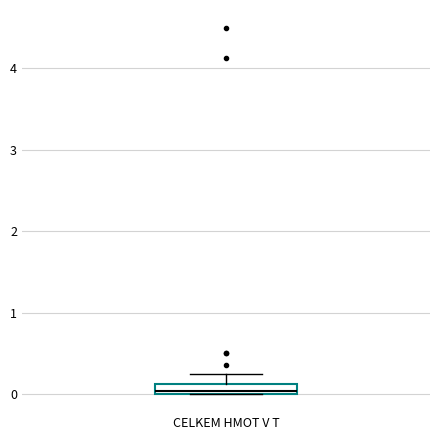

Where is the upper edge of the box for CELKEM HMOT V T on the y-axis? The values are not printed on the chart, so give them approximately, as read against the axis.

0.1